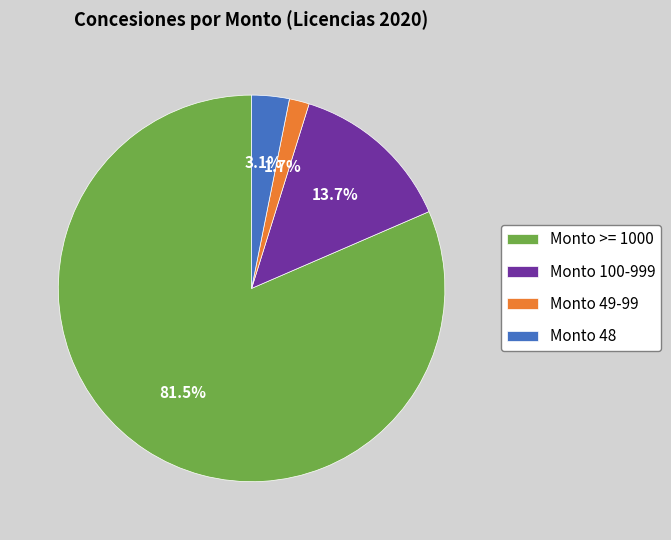

Is the sum of Monto >= 1000 and Monto 100-999 greater than half?

Yes